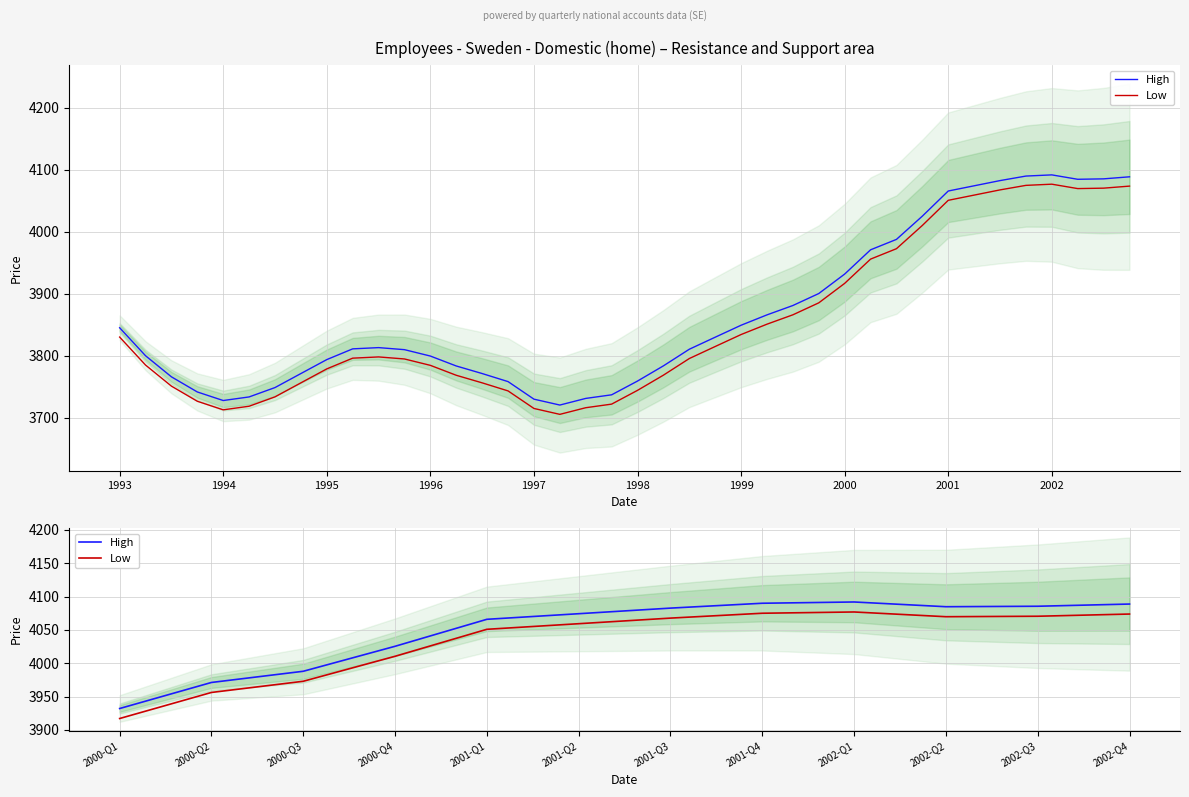

Which label corresponds to the largest value in the chart?

2002-Q1